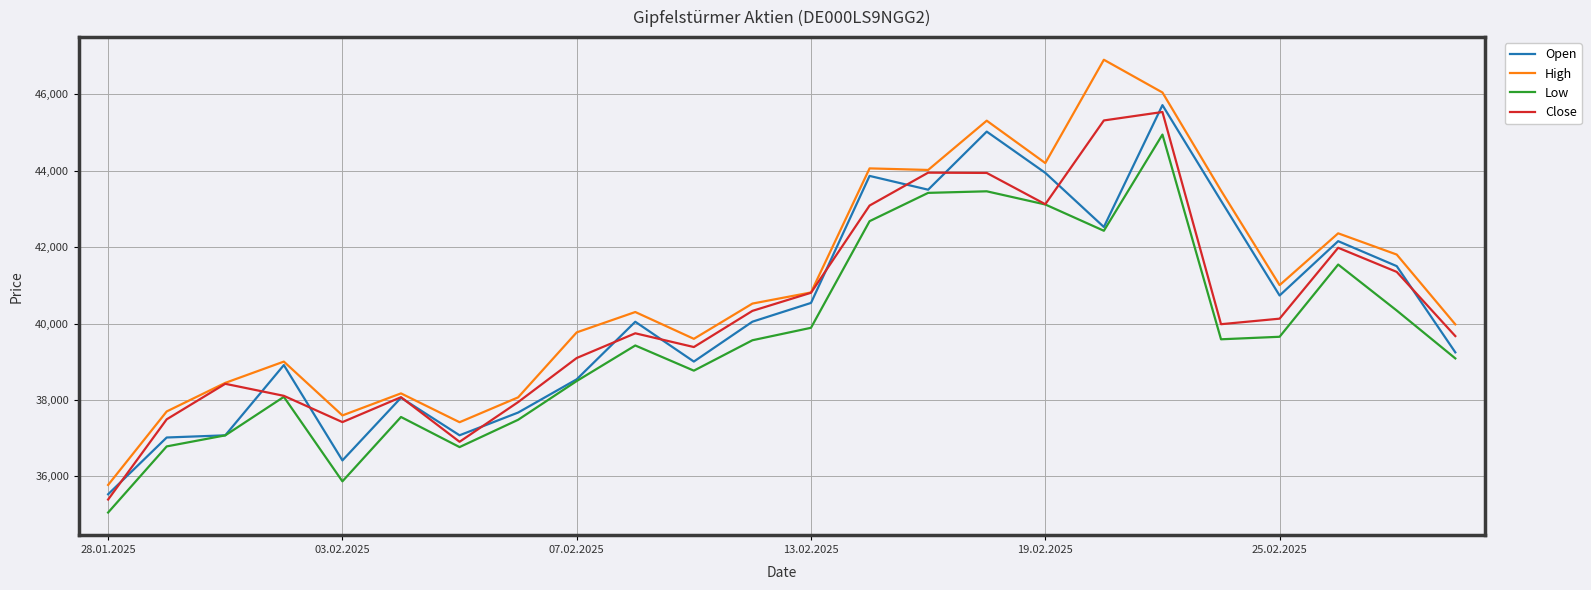

Which series has the widest spread of values?

High